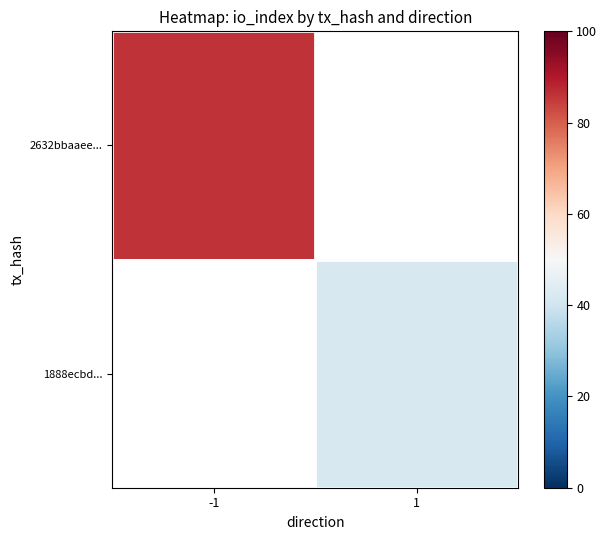

Is the value of 1888ecbd... at -1 greater than the value of 2632bbaaee... at -1?

No